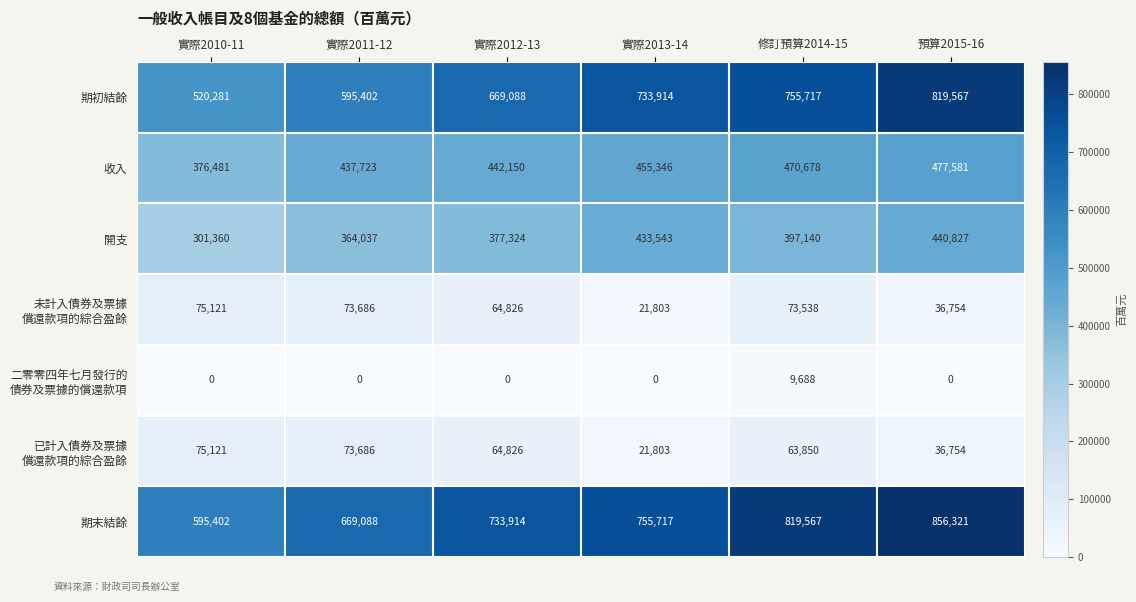

Rank the categories by 期初結餘 value from highest to lowest.

預算2015-16, 修訂預算2014-15, 實際2013-14, 實際2012-13, 實際2011-12, 實際2010-11